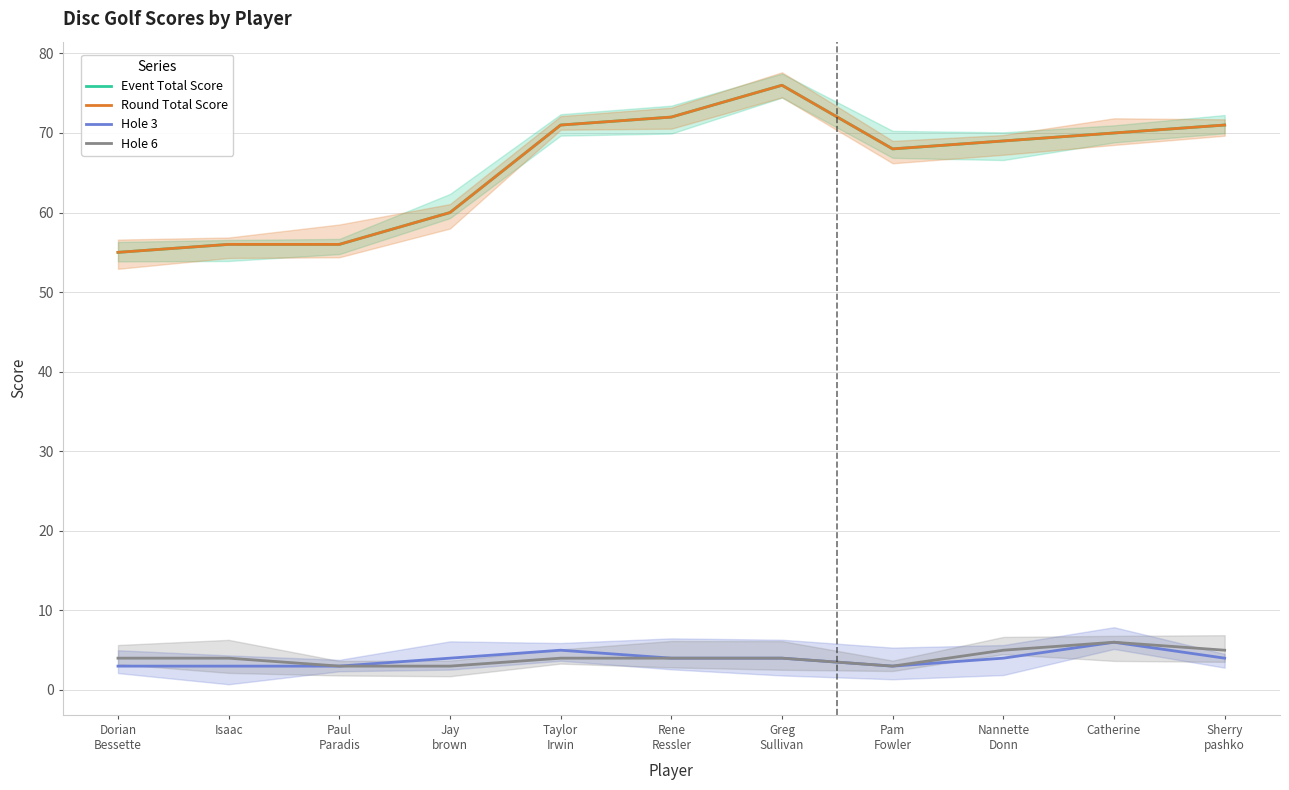

How many interior local valleys does the Hole 3 series have?

1